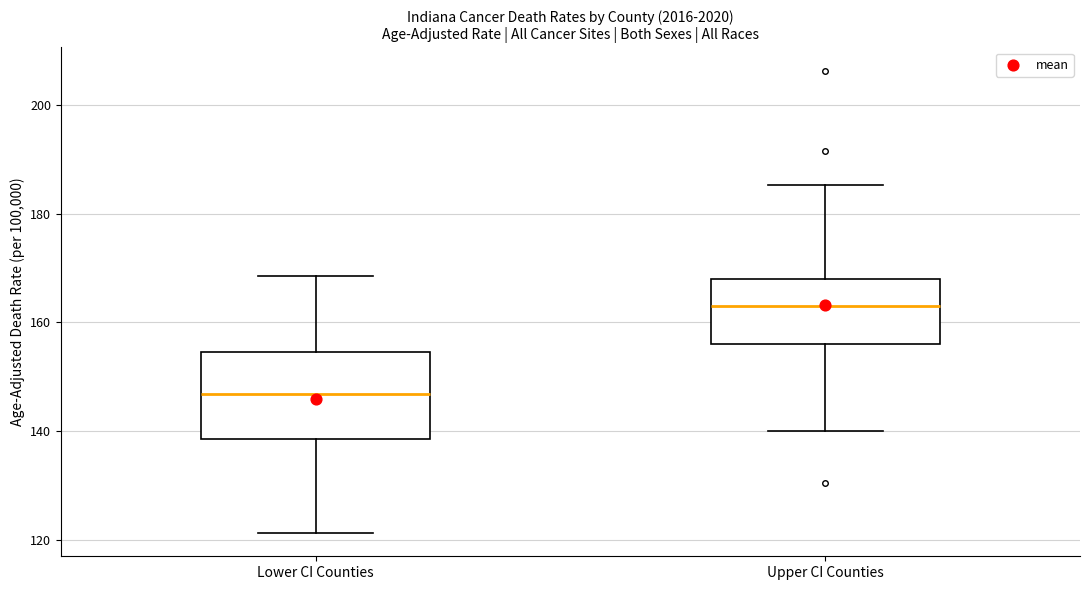

Reading left to right, read every box against the y-axis: the position of its median line, the range the box covers, and the ends of its whiskers. The values are not printed on the chart, so give them approximately, as read against the axis.

Lower CI Counties: median 146, box 138 to 154, whiskers 122 to 168
Upper CI Counties: median 164, box 156 to 168, whiskers 140 to 186